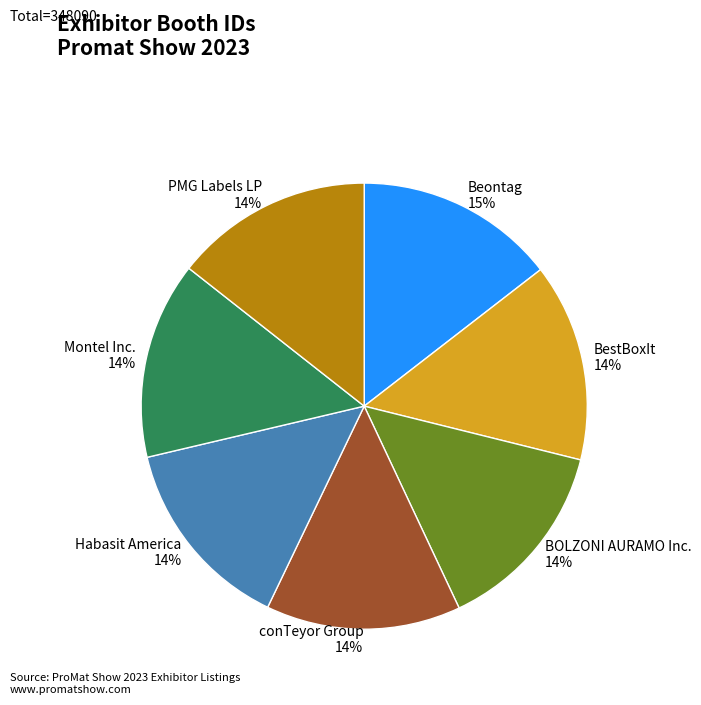

What percentage is the conTeyor Group slice, to the nearest percent?

14%